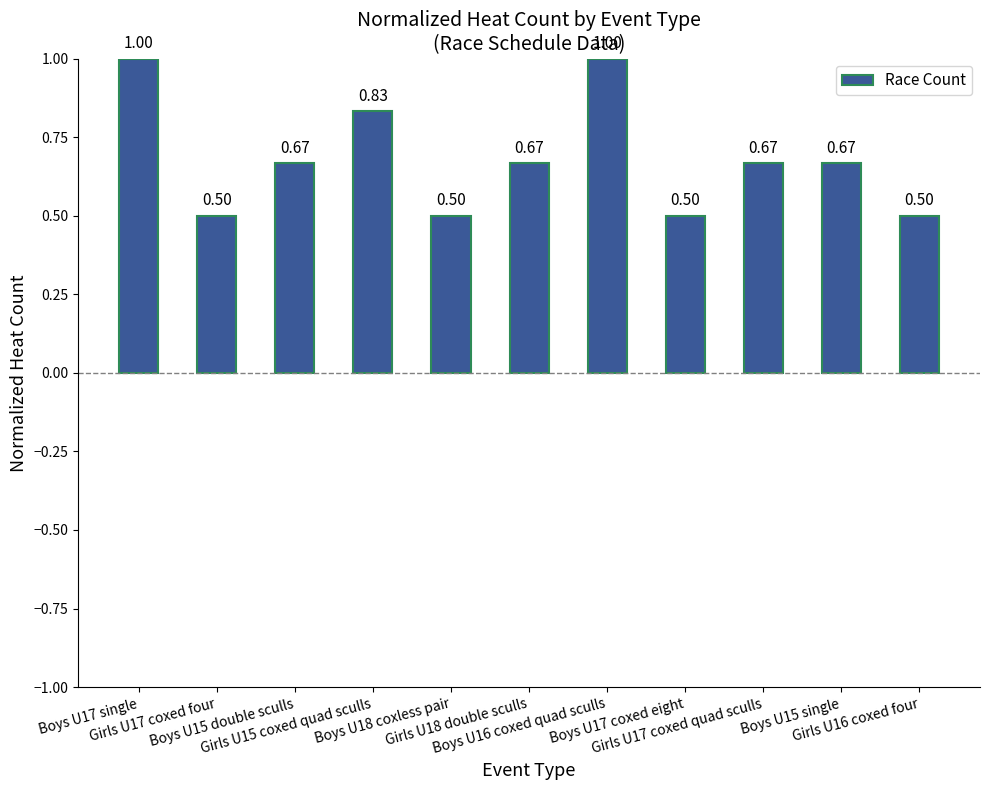

What is the difference between the maximum and minimum values?

0.5